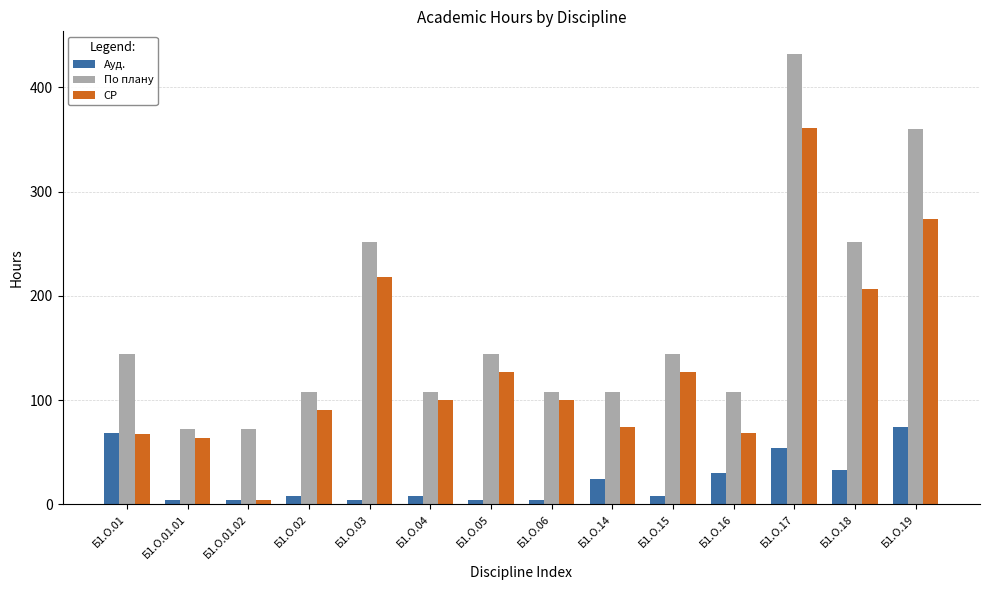

Which series has the largest range (max minus min)?

По плану